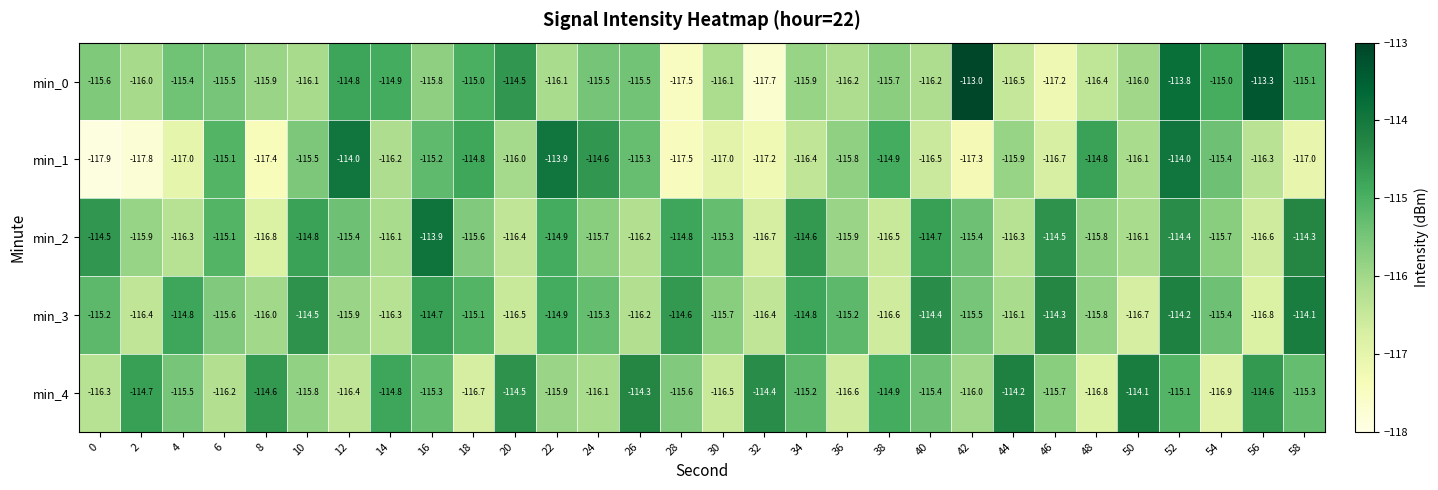

Which series has the largest total across all categories?

min_3